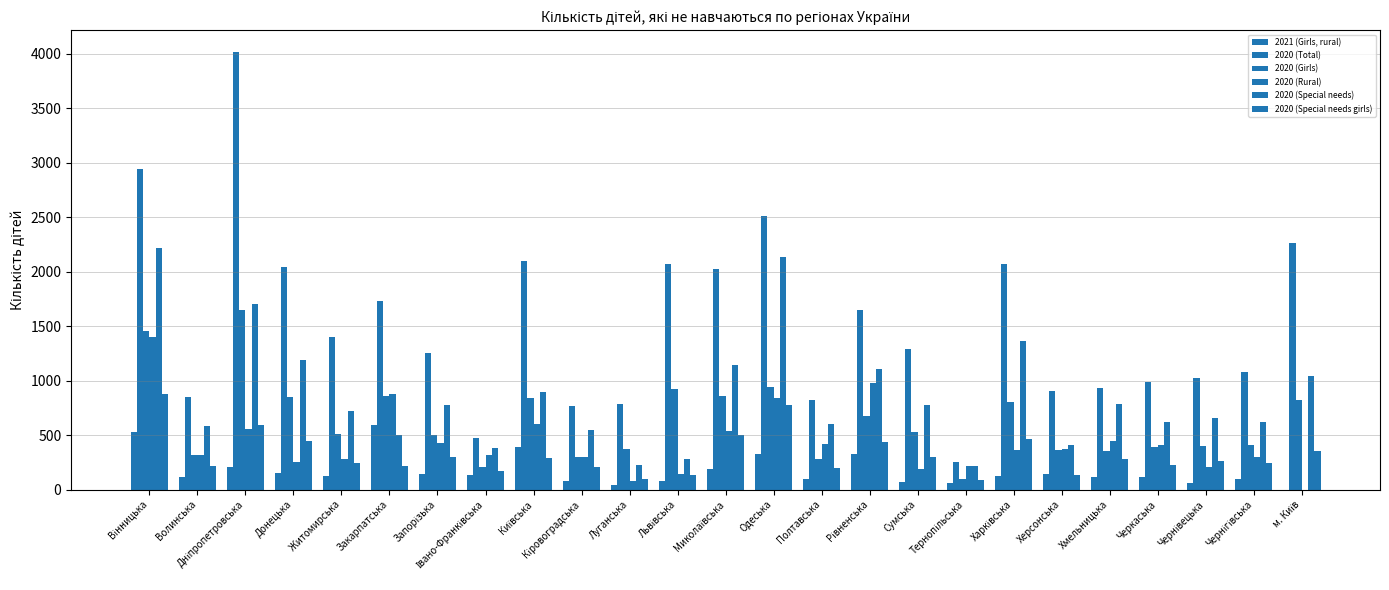

Is the value of 2020 (Special needs) at Донецька greater than the value of 2020 (Total) at Рівненська?

No